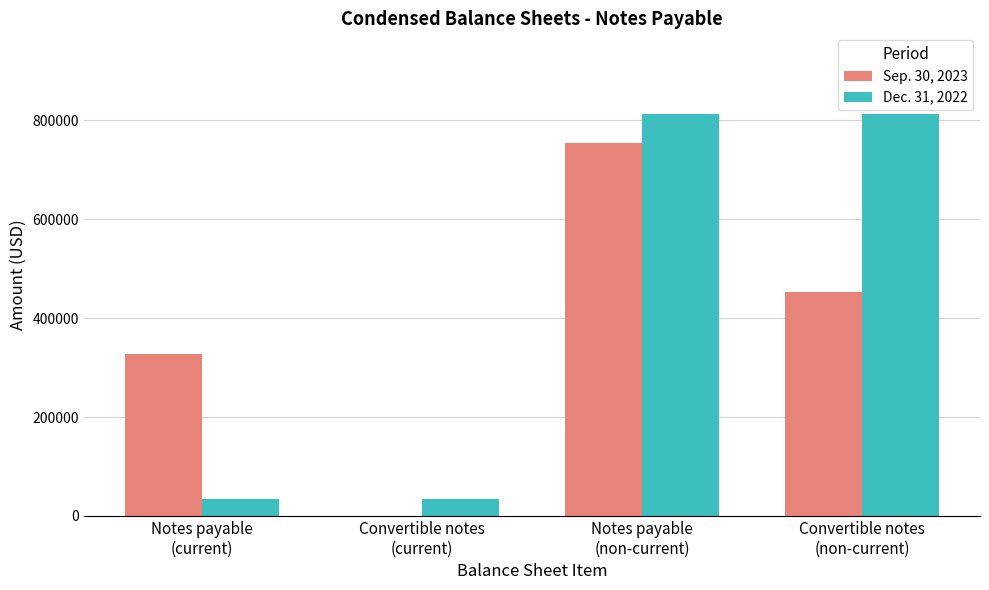

Reading left to right, transcribe all the data shown in this chart.

Sep. 30, 2023: Notes payable
(current)=327217	Convertible notes
(current)=0	Notes payable
(non-current)=754919	Convertible notes
(non-current)=452920
Dec. 31, 2022: Notes payable
(current)=33885	Convertible notes
(current)=33885	Notes payable
(non-current)=813229	Convertible notes
(non-current)=813229